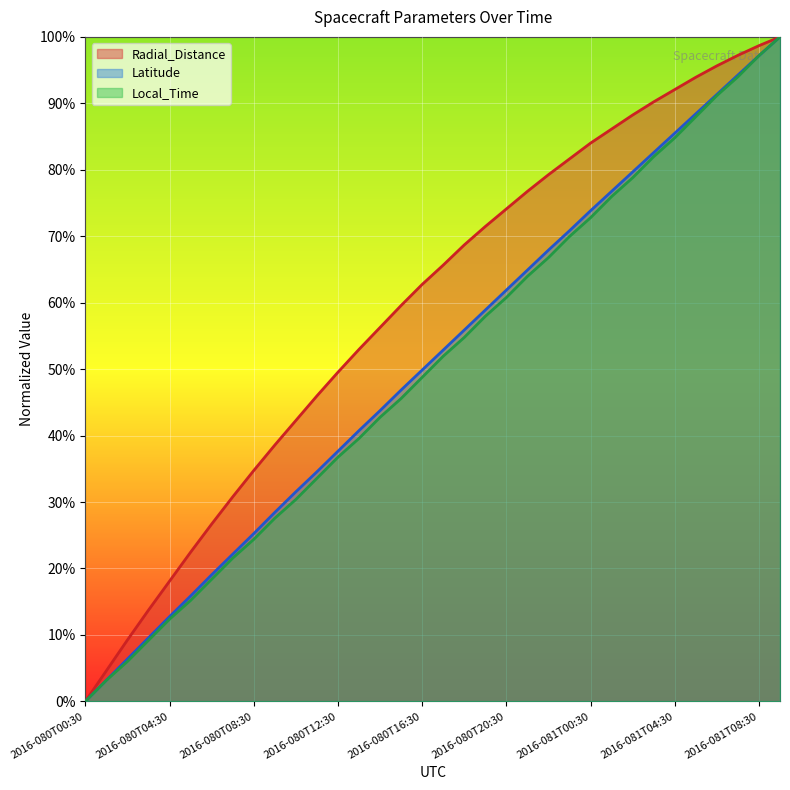

At which category is the sum across all series the highest?

2016-081T09:30